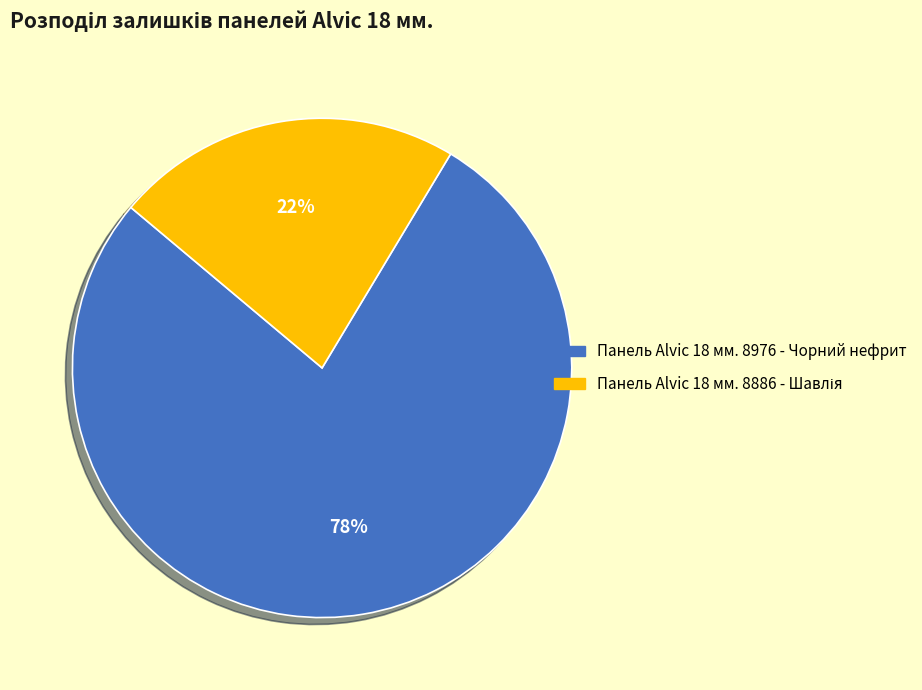

Which slice represents more than half of the pie?

Панель Alvic 18 мм. 8976 - Чорний нефрит